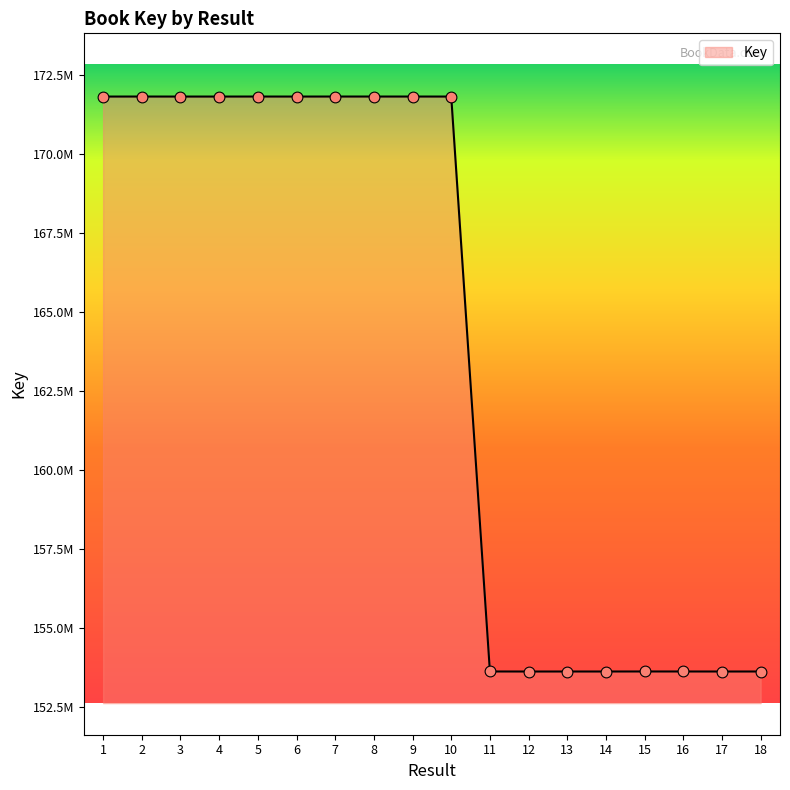

What is the change in value from 2 to 6?

-600